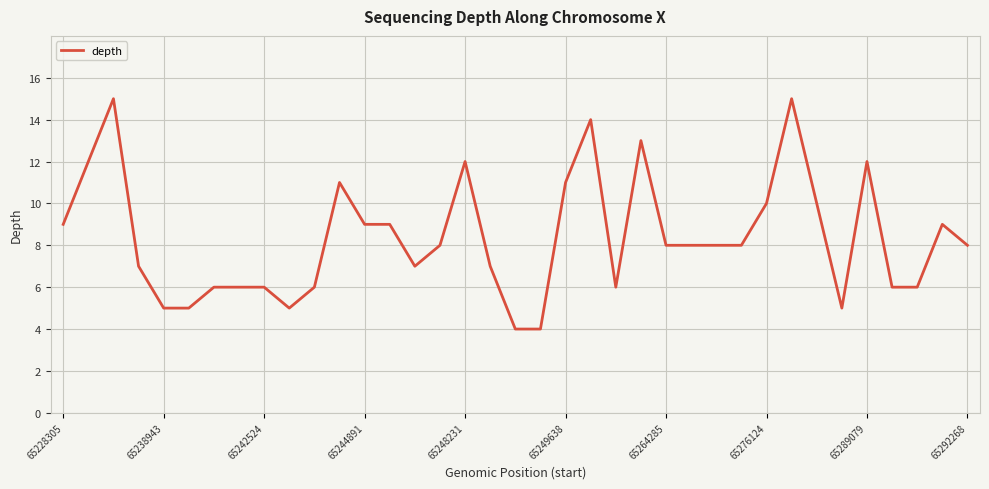

Reading left to right, list all the values displayed in this chart.

9	12	15	7	5	5	6	6	6	5	6	11	9	9	7	8	12	7	4	4	11	14	6	13	8	8	8	8	10	15	10	5	12	6	6	9	8